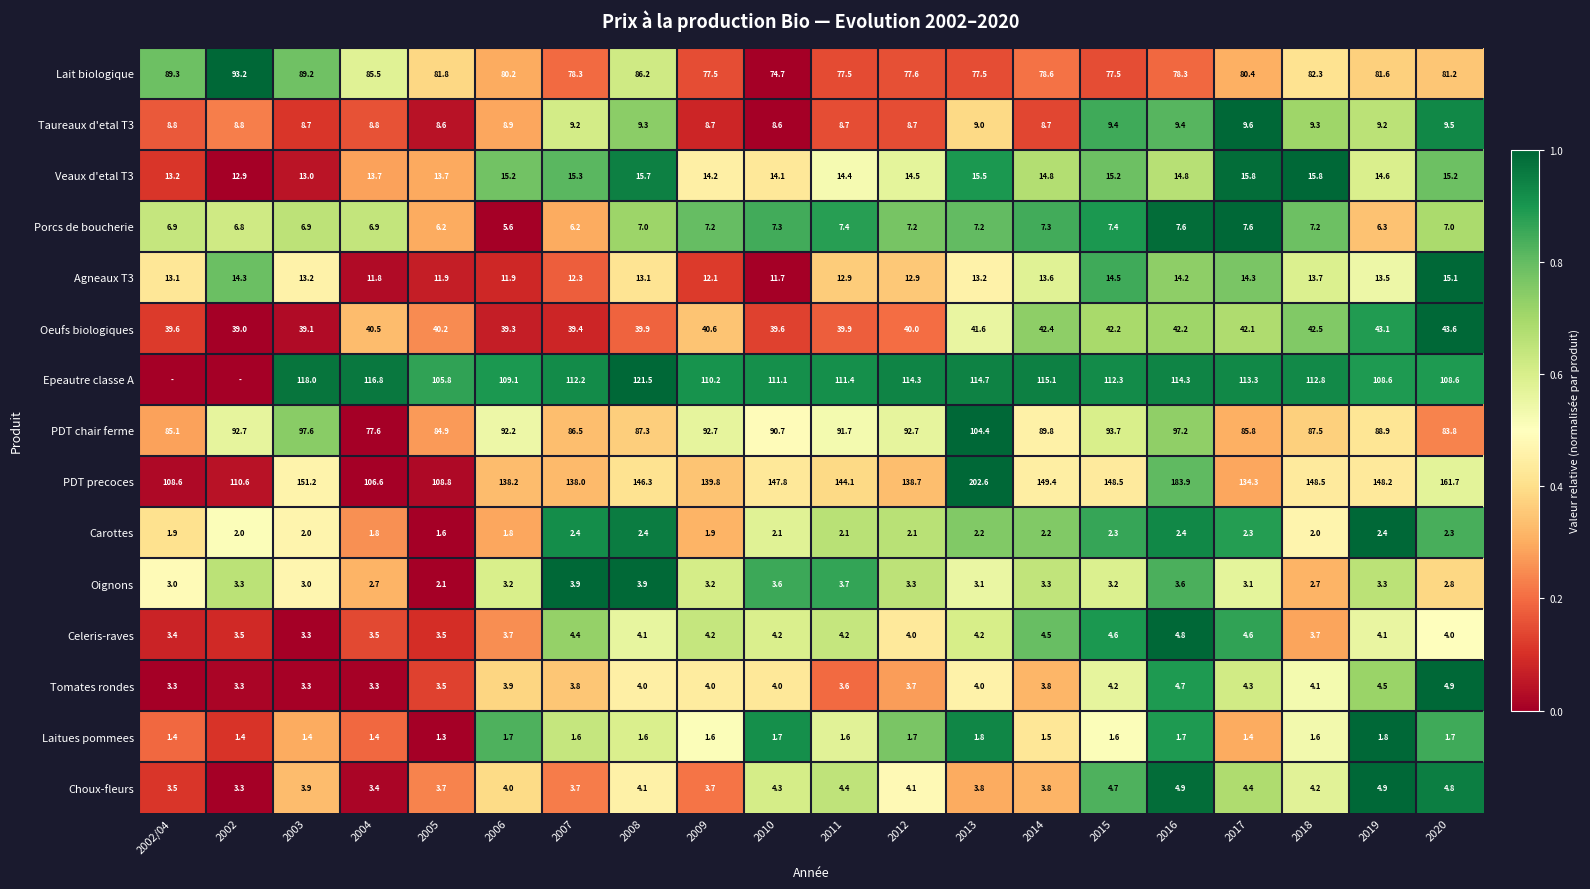

What is the difference between the highest and lowest values at 2006?

136.5